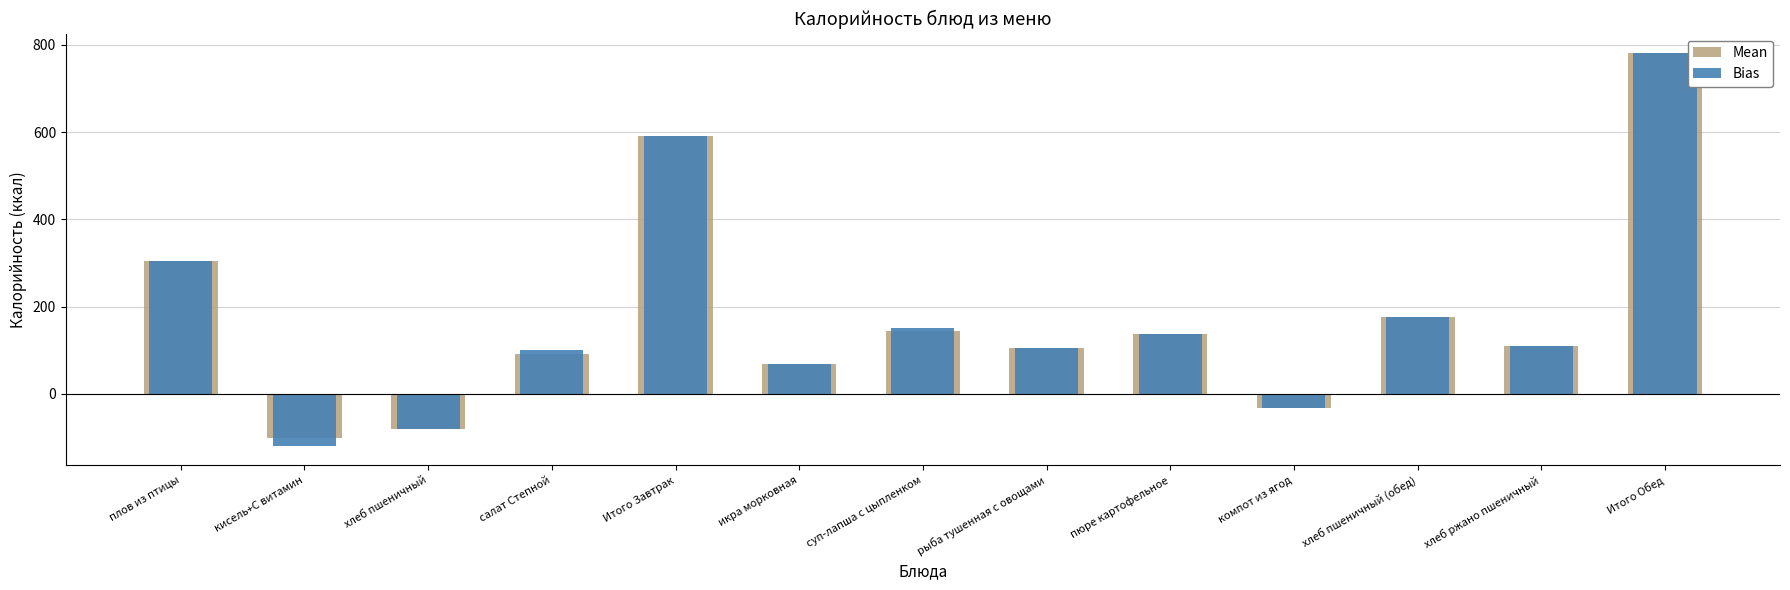

What is the difference between the Bias values at рыба тушенная с овощами and хлеб пшеничный (обед)?

72